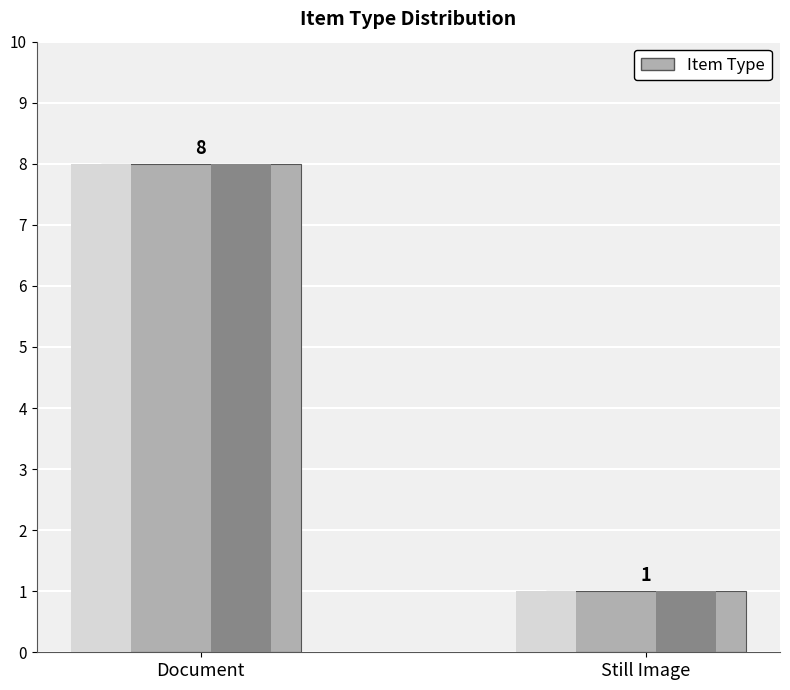

Rank the categories by value from highest to lowest.

Document, Still Image